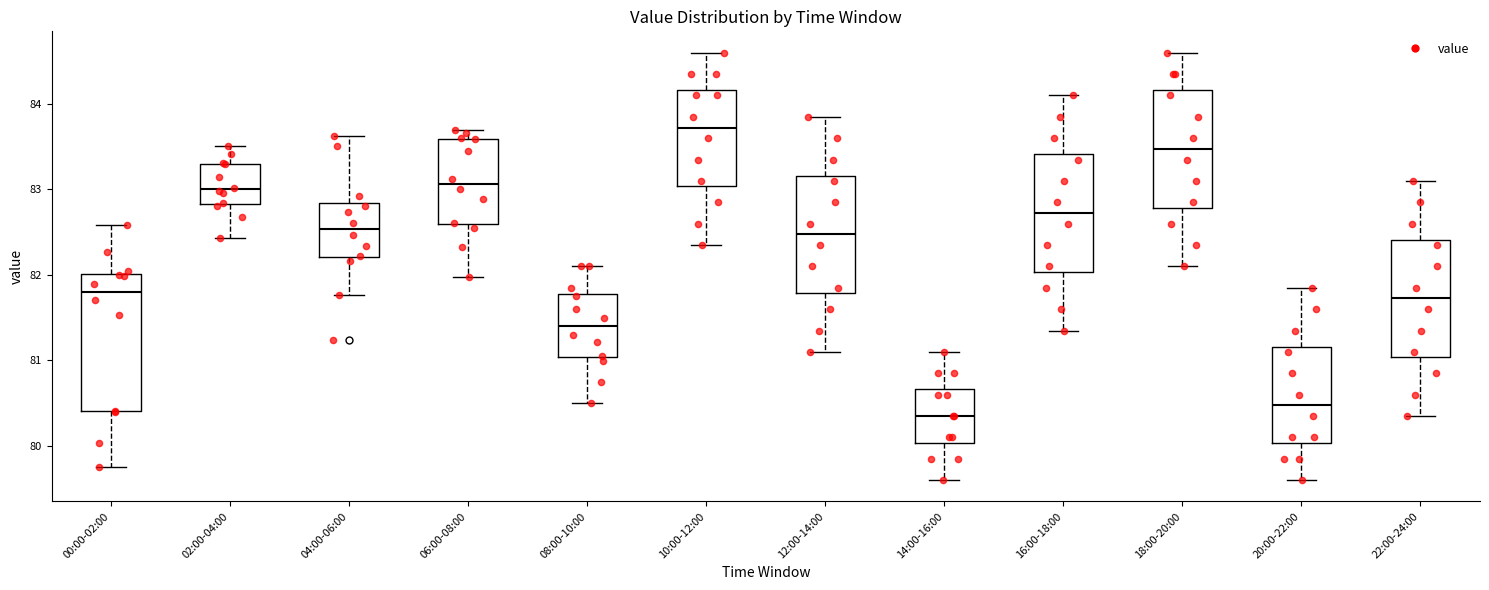

Reading left to right, transcribe this box plot: for each box, give where its median line is, the range the box spans, and where its two whiskers end, as read against the y-axis. The values are not printed on the chart, so give them approximately, as read against the axis.

00:00-02:00: median 81.8, box 80.4 to 82.0, whiskers 79.8 to 82.6
02:00-04:00: median 83.0, box 82.8 to 83.3, whiskers 82.4 to 83.5
04:00-06:00: median 82.5, box 82.2 to 82.8, whiskers 81.8 to 83.6
06:00-08:00: median 83.1, box 82.6 to 83.6, whiskers 82.0 to 83.7
08:00-10:00: median 81.4, box 81.0 to 81.8, whiskers 80.5 to 82.1
10:00-12:00: median 83.7, box 83.0 to 84.2, whiskers 82.4 to 84.6
12:00-14:00: median 82.5, box 81.8 to 83.2, whiskers 81.1 to 83.9
14:00-16:00: median 80.4, box 80.0 to 80.7, whiskers 79.6 to 81.1
16:00-18:00: median 82.7, box 82.0 to 83.4, whiskers 81.4 to 84.1
18:00-20:00: median 83.5, box 82.8 to 84.2, whiskers 82.1 to 84.6
20:00-22:00: median 80.5, box 80.0 to 81.2, whiskers 79.6 to 81.9
22:00-24:00: median 81.7, box 81.0 to 82.4, whiskers 80.4 to 83.1